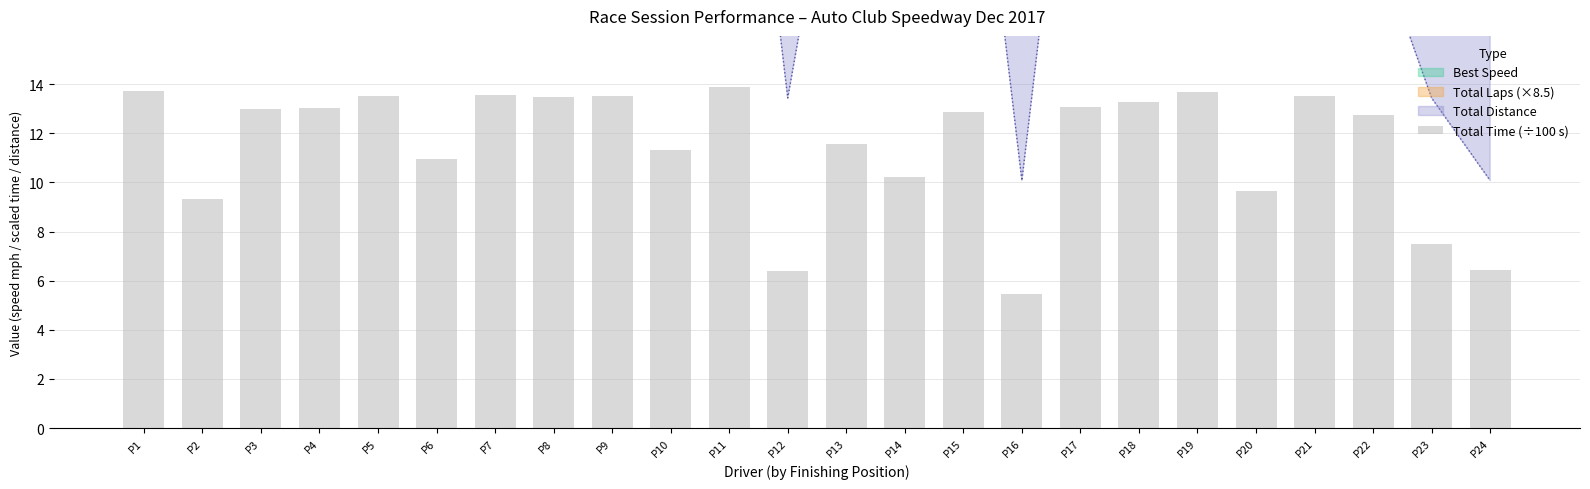

List the labels in order of value, smallest first.

P16, P12, P24, P23, P2, P20, P14, P6, P10, P13, P22, P15, P3, P4, P17, P18, P8, P5, P21, P9, P7, P19, P1, P11